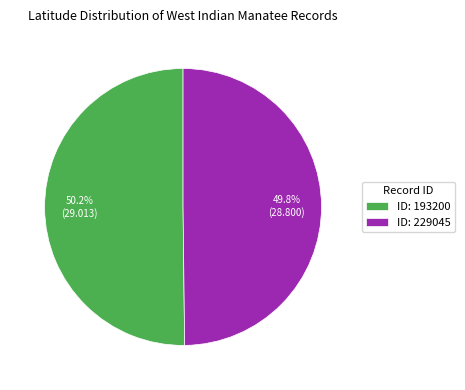

How much of the chart is everything except ID: 229045?

50.2%